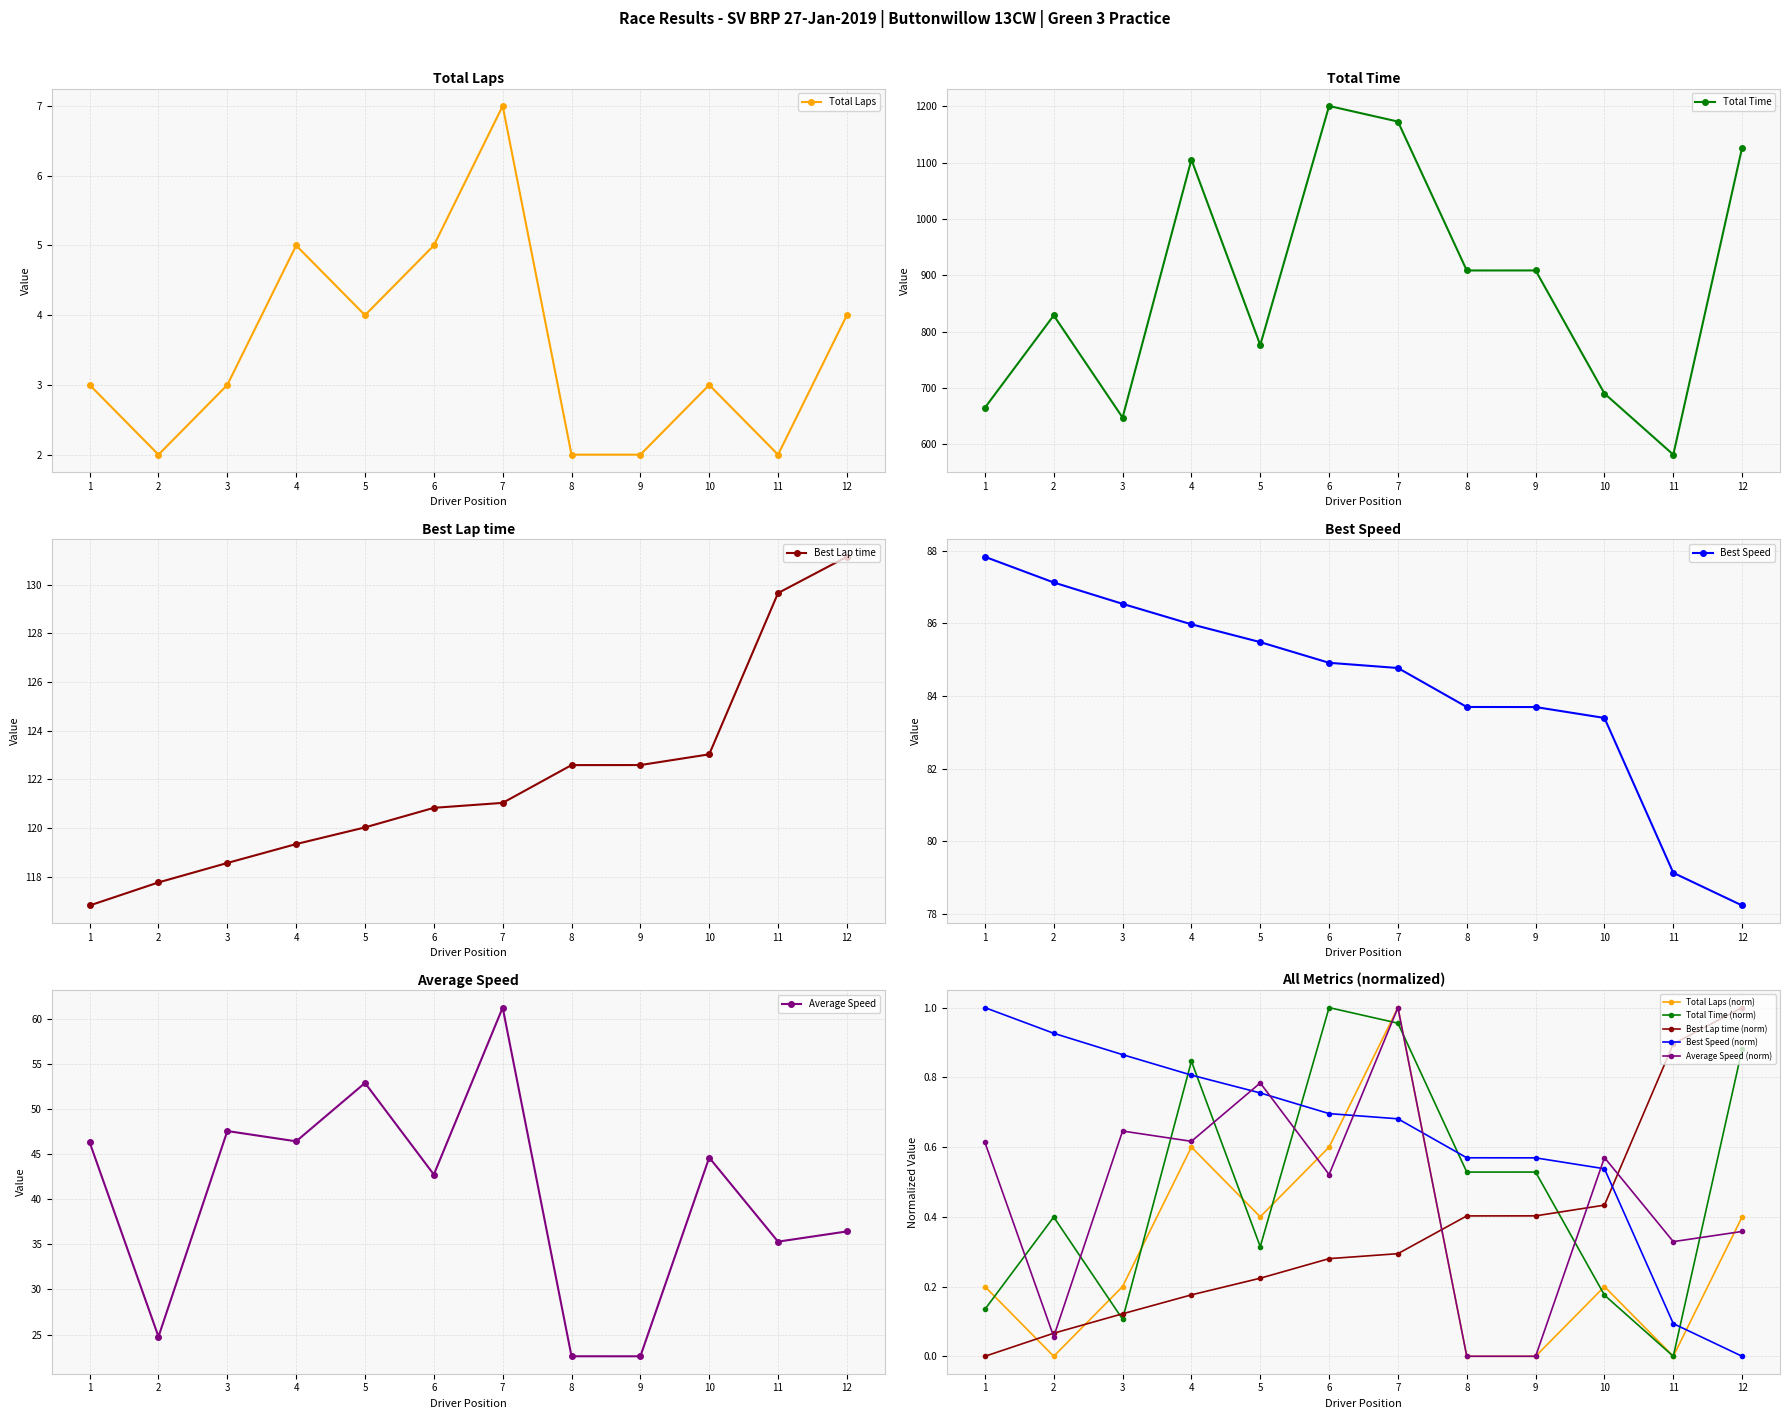

True or false: Total Laps and Best Speed cross at least once.

False